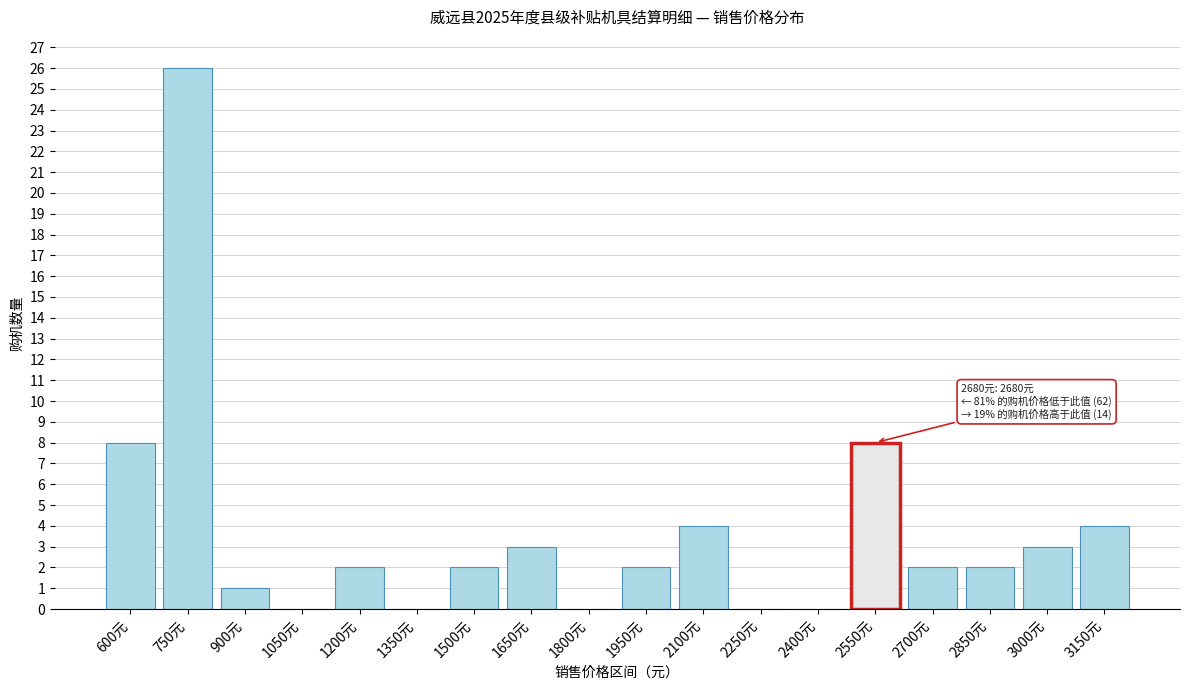

Reading right to left, what are all the values shown in this chart?

3150元=4	3000元=3	2850元=2	2700元=2	2550元=8	2400元=0	2250元=0	2100元=4	1950元=2	1800元=0	1650元=3	1500元=2	1350元=0	1200元=2	1050元=0	900元=1	750元=26	600元=8